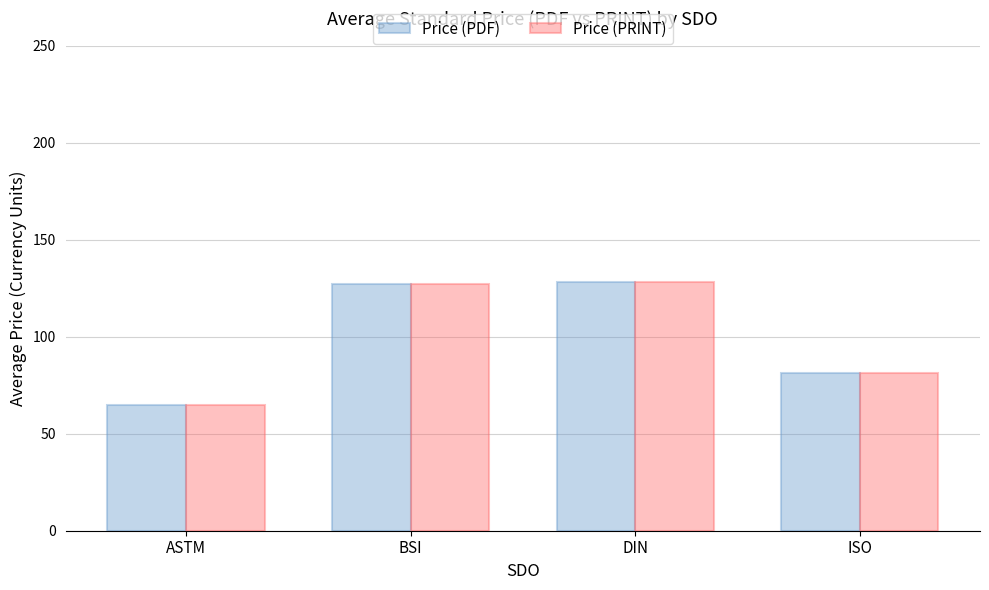

What is the total value across all series at BSI?

254.7